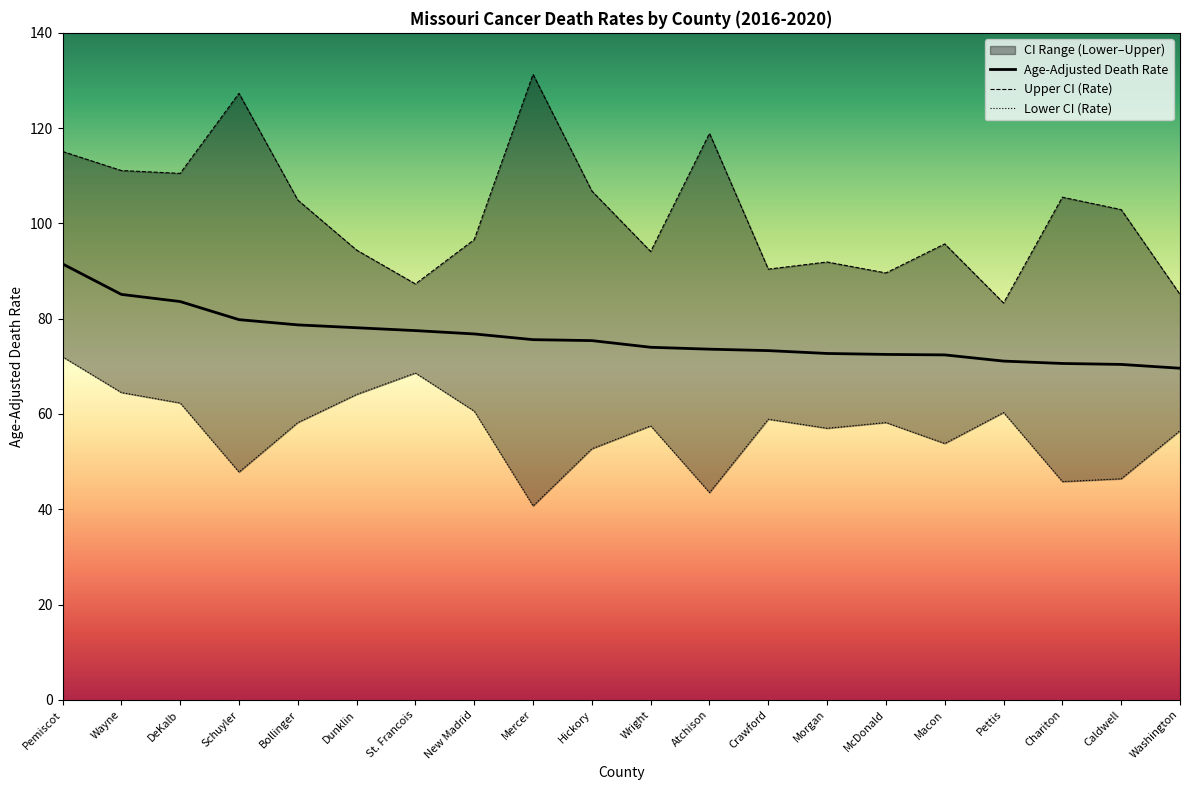

What is the spread (max minus min) of values at Chariton?

59.7